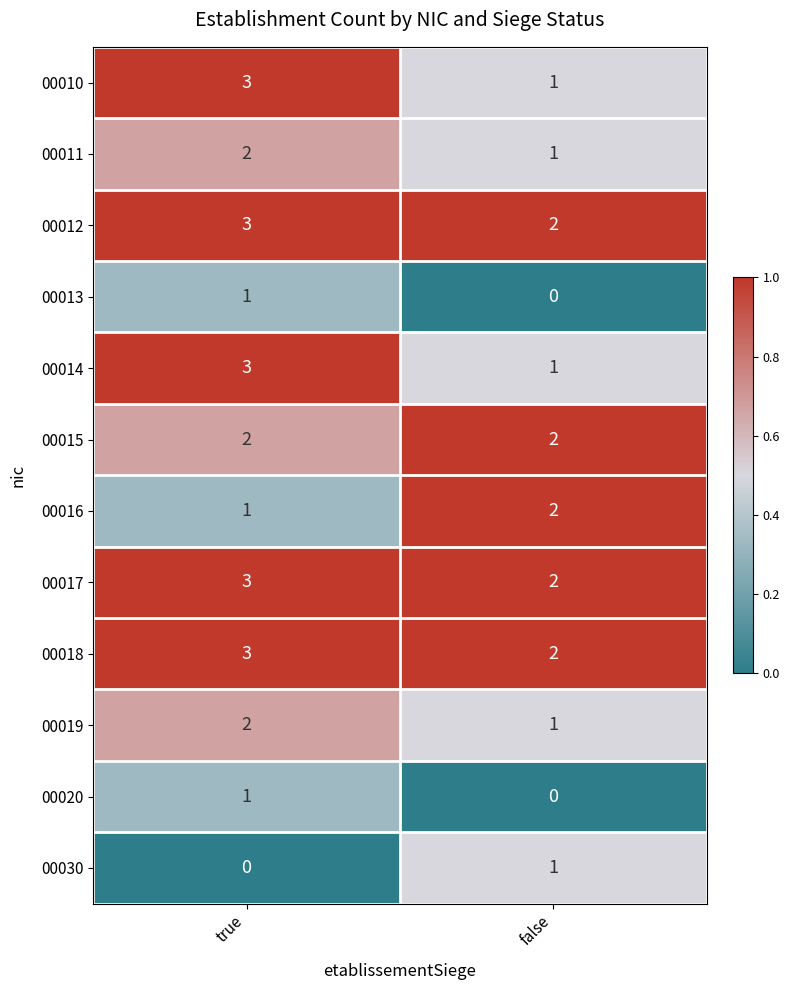

Rank the categories by 00019 value from highest to lowest.

true, false